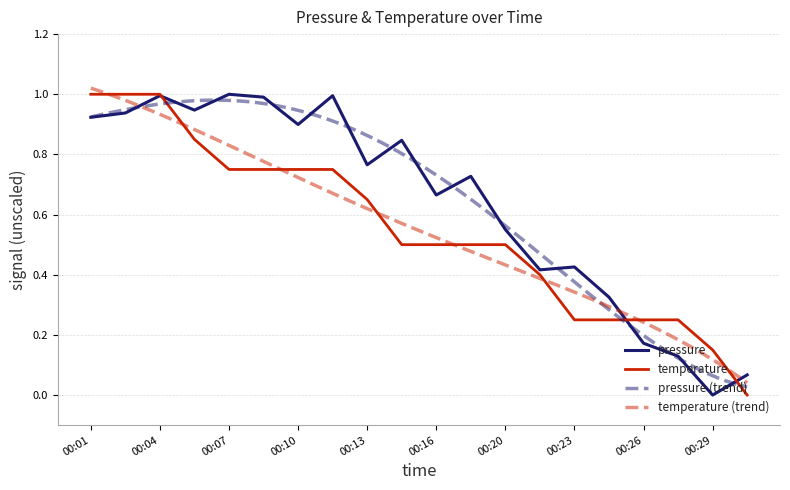

The pressure series shows 0.9 at 00:01. True or false?

True